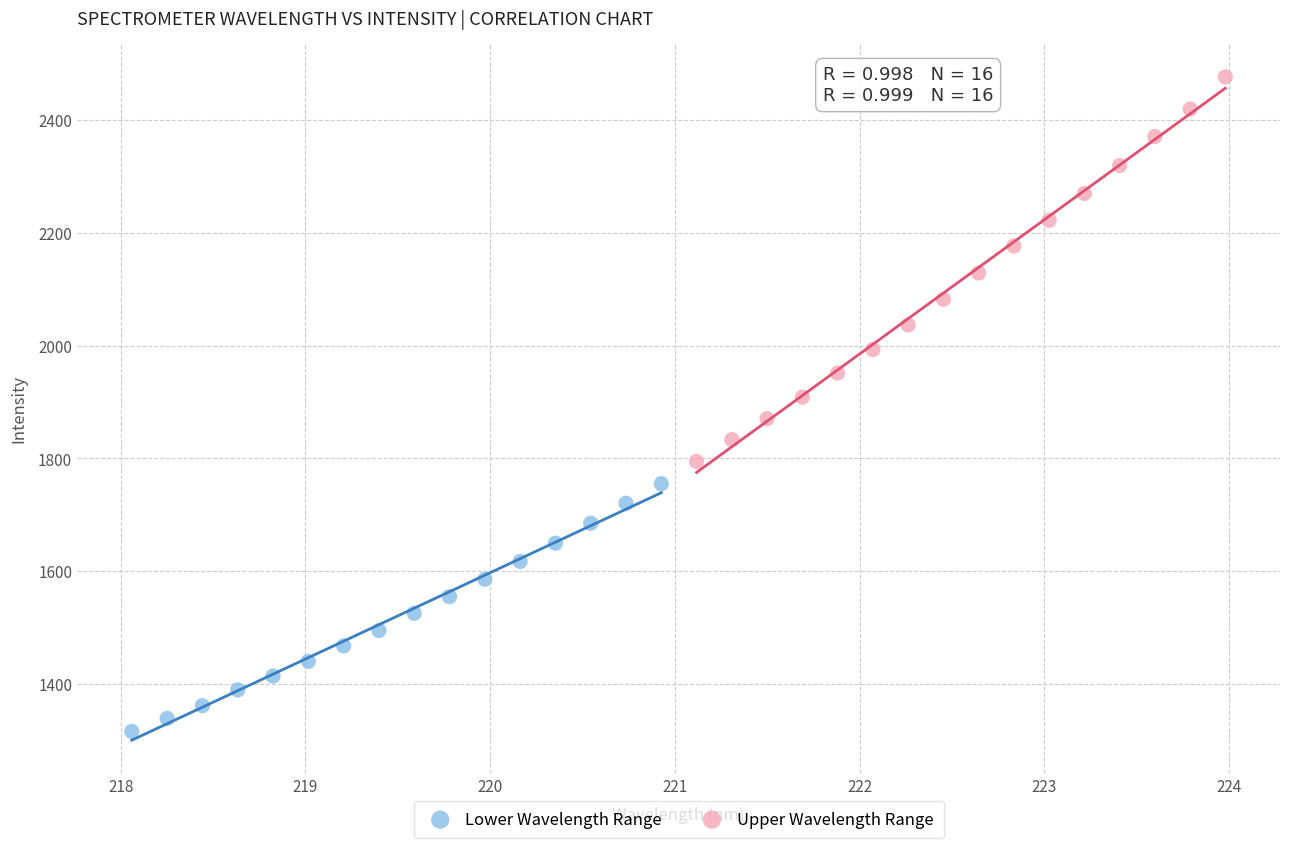

Which series reaches the minimum Y coordinate?

Lower Wavelength Range